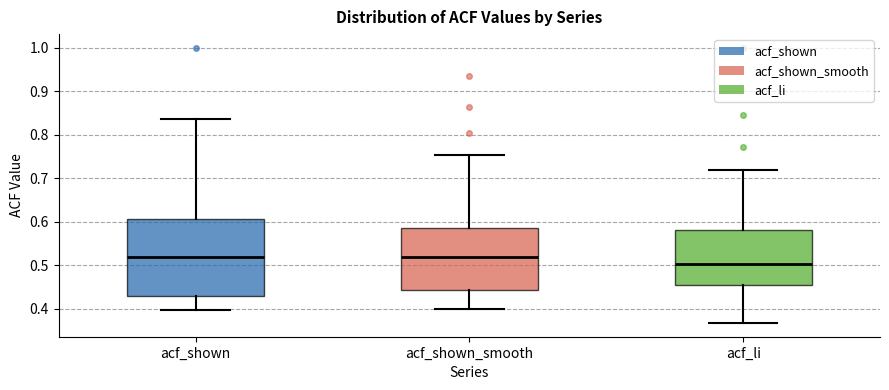

Reading left to right, transcribe this box plot: for each box, give where its median line is, the range the box spans, and where its two whiskers end, as read against the y-axis. The values are not printed on the chart, so give them approximately, as read against the axis.

acf_shown: median 0.52, box 0.43 to 0.61, whiskers 0.40 to 0.84
acf_shown_smooth: median 0.52, box 0.44 to 0.58, whiskers 0.40 to 0.75
acf_li: median 0.50, box 0.45 to 0.58, whiskers 0.37 to 0.72